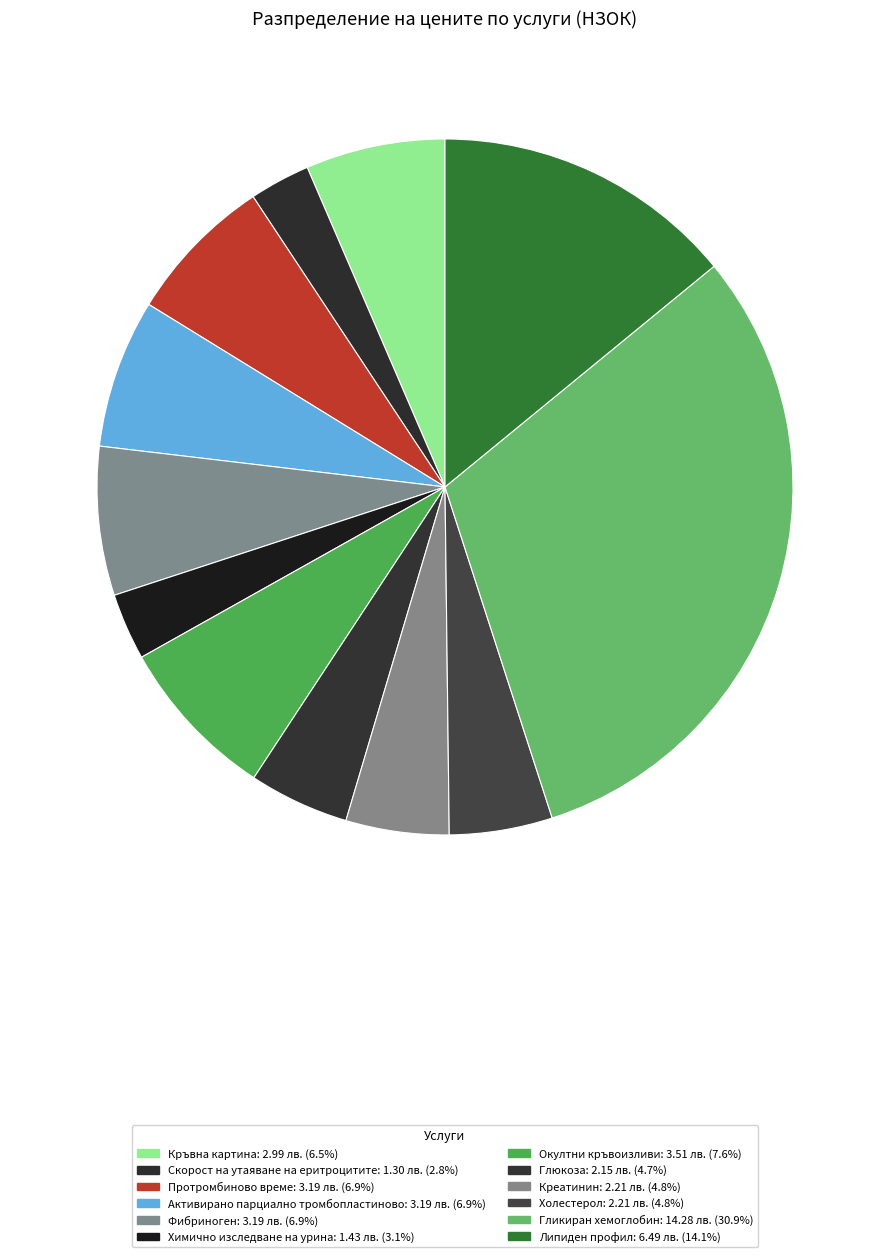

Combined, do Фибриноген and Глюкоза account for over 50%?

No